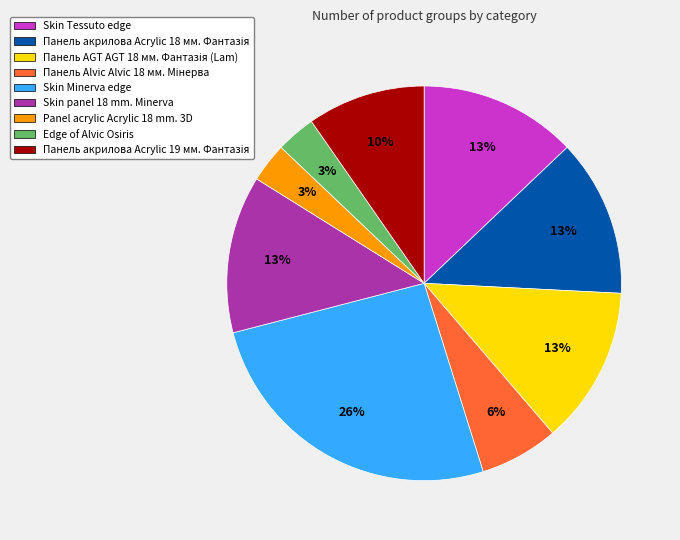

Do Skin Tessuto edge and Edge of Alvic Osiris together represent more than half of the pie?

No